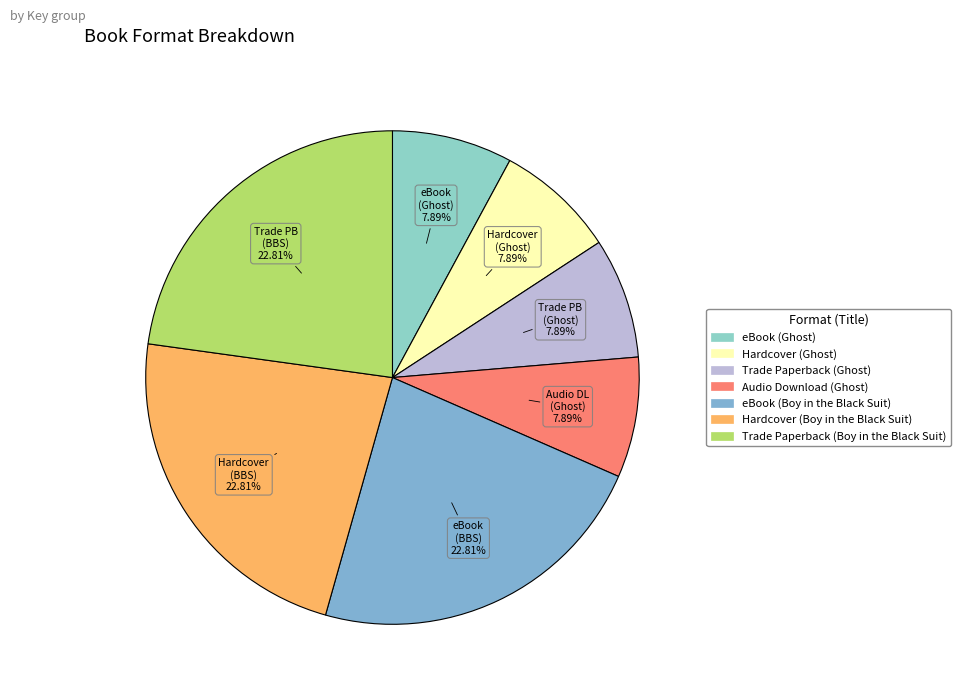

To the nearest percent, what is the average slice percentage?

14%